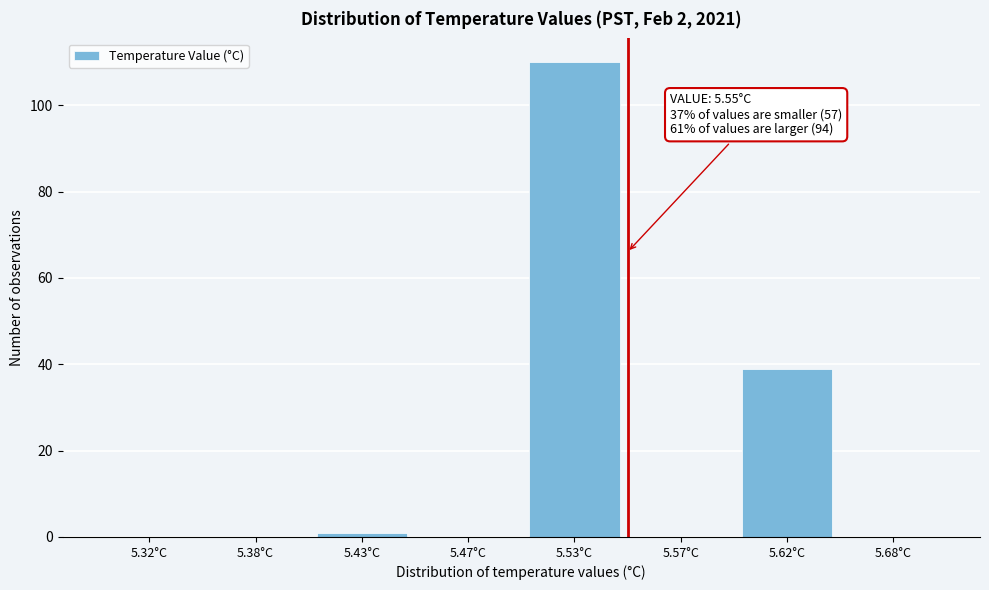

Reading right to left, what are all the values shown in this chart?

5.68°C=0	5.62°C=39	5.57°C=0	5.53°C=110	5.47°C=0	5.43°C=1	5.38°C=0	5.32°C=0